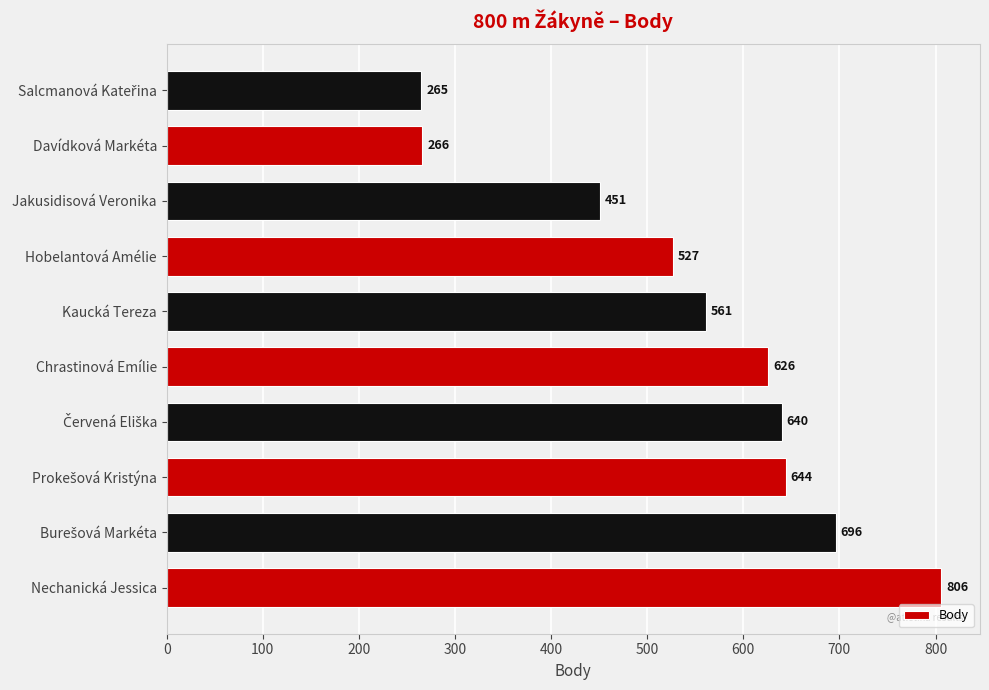

What is the smallest value displayed?

265